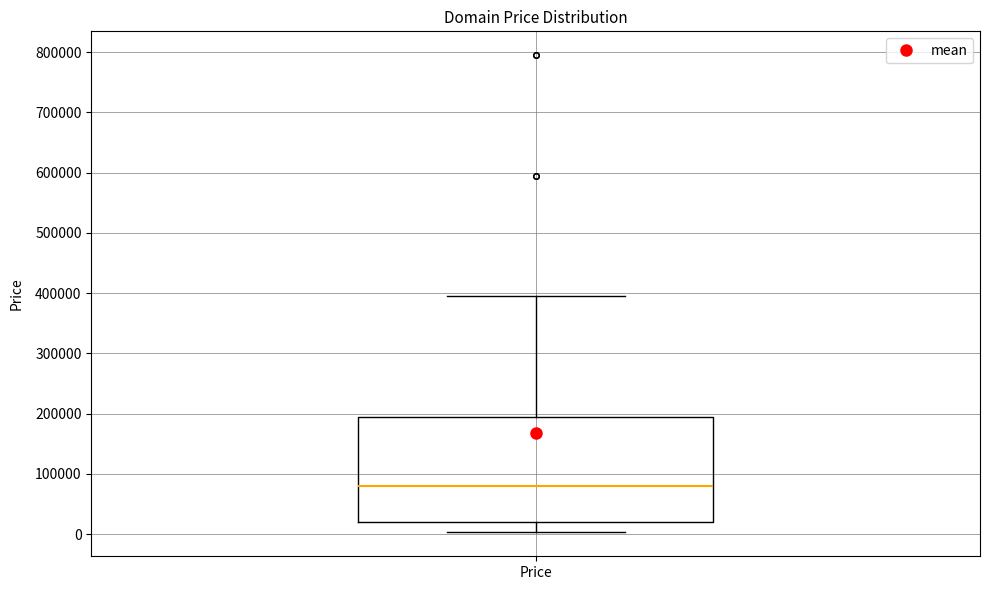

Read this box plot against the y-axis: the position of the median line, the range covered by the box, and the ends of both whiskers. The values are not printed on the chart, so give them approximately, as read against the axis.

median 80000, box 20000 to 190000, whiskers 0 to 390000